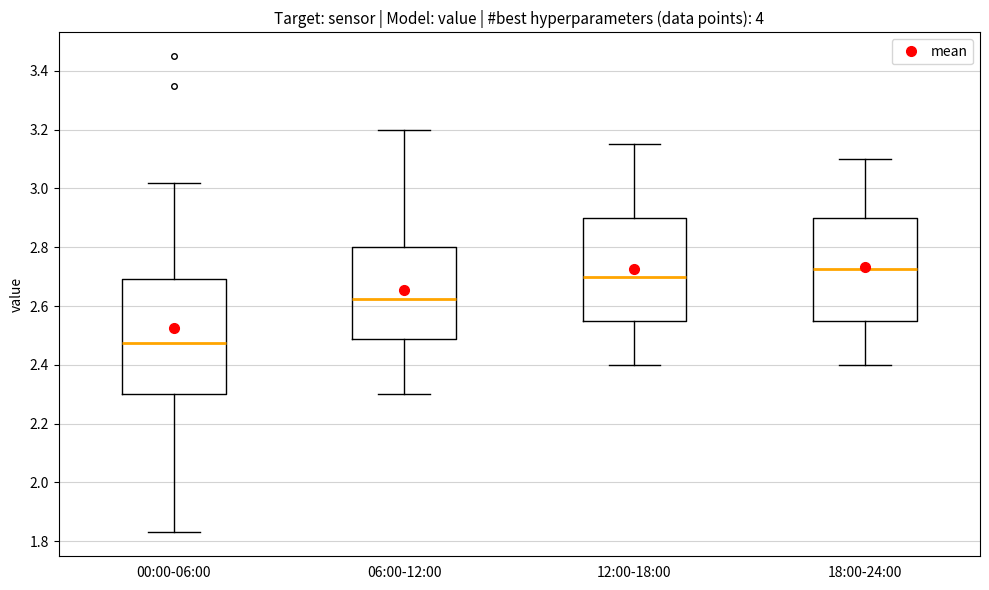

Reading left to right, read every box against the y-axis: the position of its median line, the range the box covers, and the ends of its whiskers. The values are not printed on the chart, so give them approximately, as read against the axis.

00:00-06:00: median 2.48, box 2.30 to 2.70, whiskers 1.84 to 3.02
06:00-12:00: median 2.62, box 2.48 to 2.80, whiskers 2.30 to 3.20
12:00-18:00: median 2.70, box 2.56 to 2.90, whiskers 2.40 to 3.16
18:00-24:00: median 2.72, box 2.56 to 2.90, whiskers 2.40 to 3.10